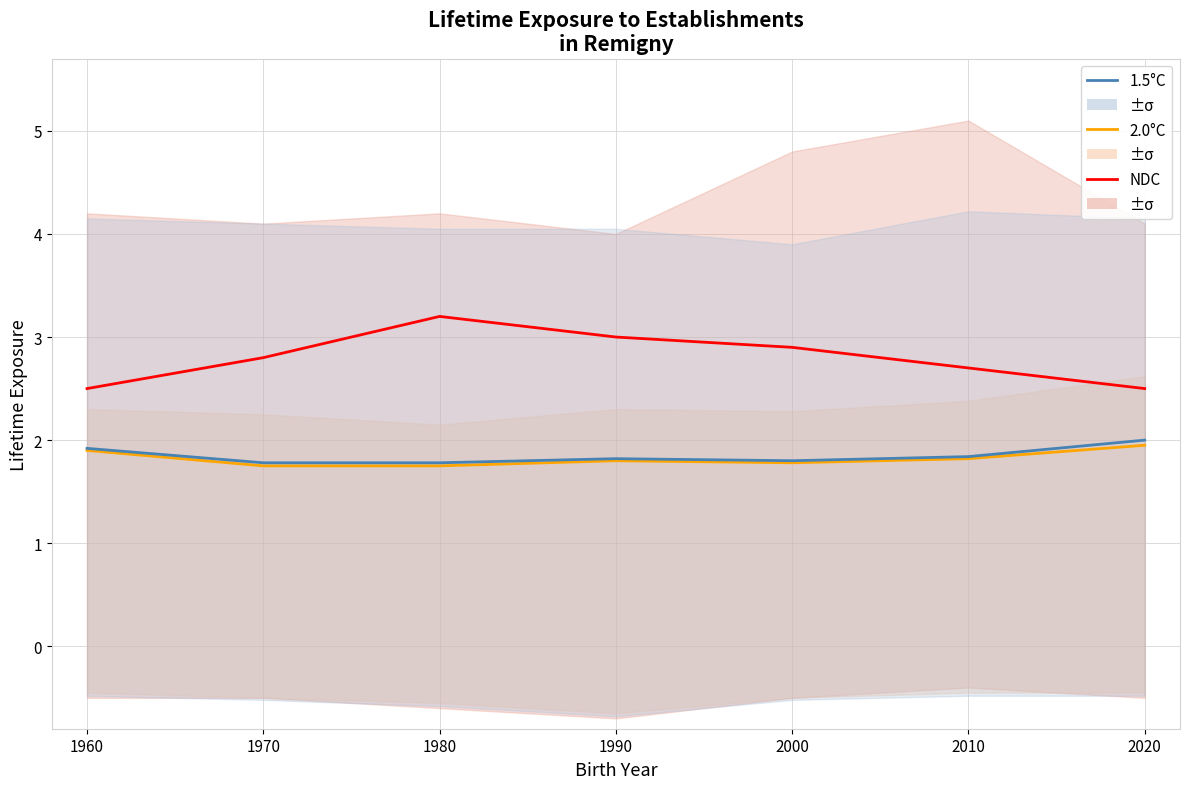

What is the value of the 2.0°C point at the 3rd from the left?

1.8